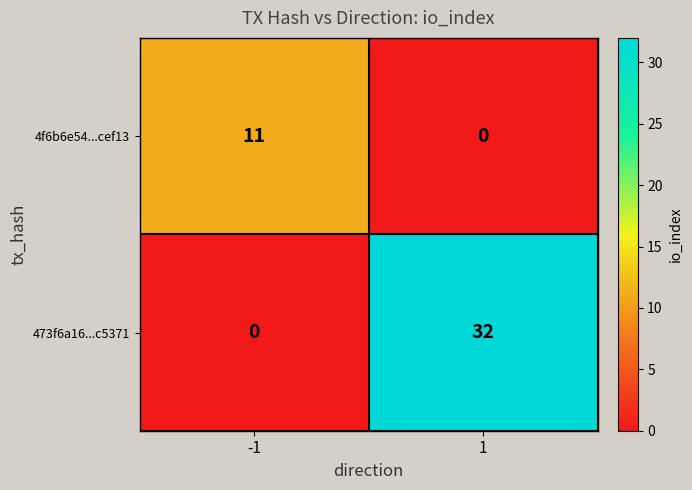

How many categories are shown in the chart?

2